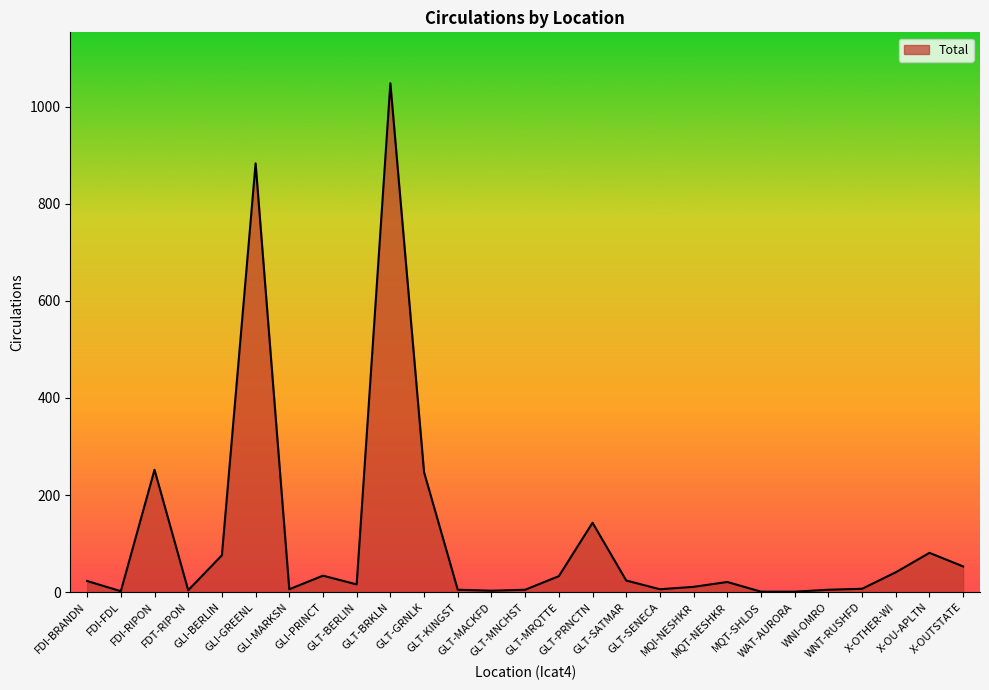

What is the difference between the maximum and minimum values?

1047